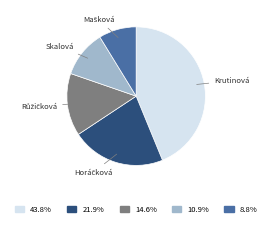

How many segments does this pie chart have?

5